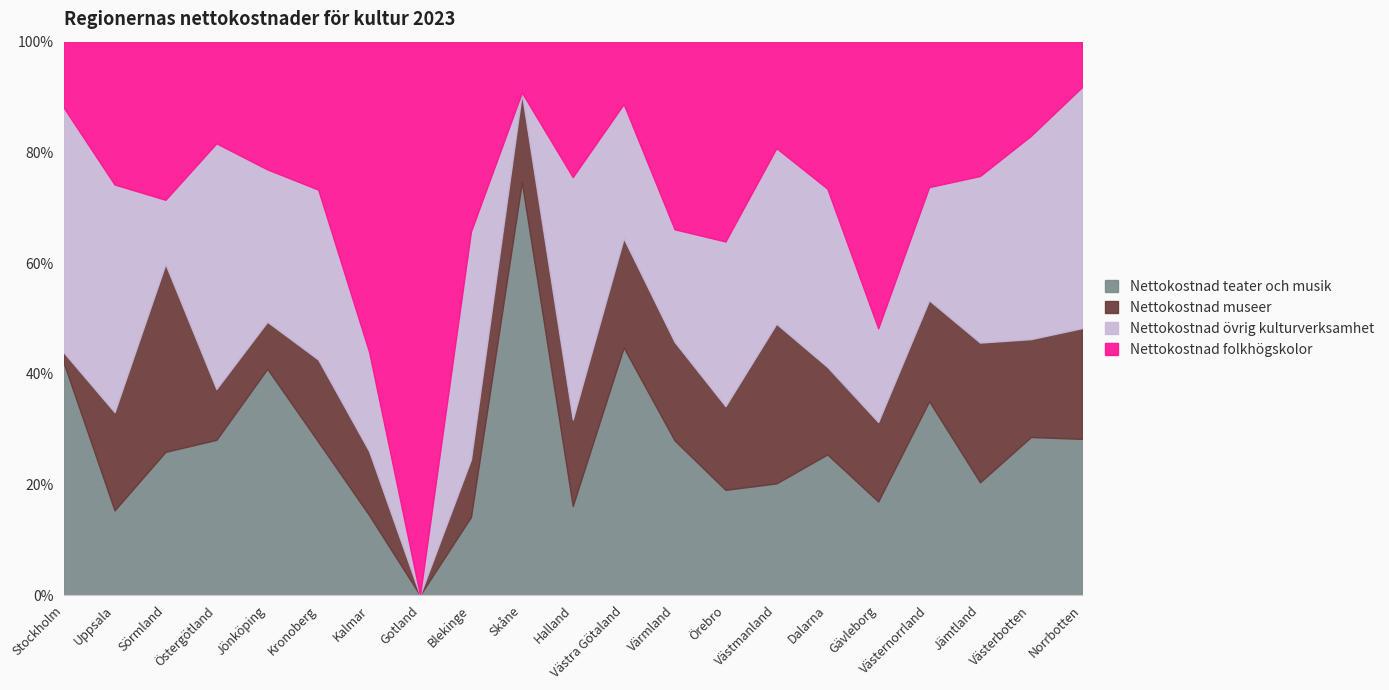

Reading left to right, what are all the values shown in this chart?

Nettokostnad teater och musik: 226.0	19.0	29.0	55.0	101.0	28.0	25.0	0.0	14.4	479.0	27.0	631.0	33.0	39.0	21.0	45.0	33.0	48.0	21.0	42.0	48.0
Nettokostnad museer: 10.0	22.0	38.0	18.0	21.0	15.0	20.0	0.0	10.6	103.0	26.2	278.0	21.0	31.0	30.0	28.0	28.0	25.0	26.0	26.0	34.0
Nettokostnad övrig kulturverksamhet: 238.0	51.0	13.0	87.0	68.0	31.0	31.0	0.0	42.0	1.0	73.4	342.0	24.0	61.0	33.0	57.0	33.0	28.0	31.0	54.0	74.0
Nettokostnad folkhögskolor: 64.0	32.0	32.0	36.0	57.0	27.0	97.0	25.0	35.0	59.0	41.0	159.0	40.0	74.0	20.0	47.0	101.0	36.0	25.0	25.0	14.0